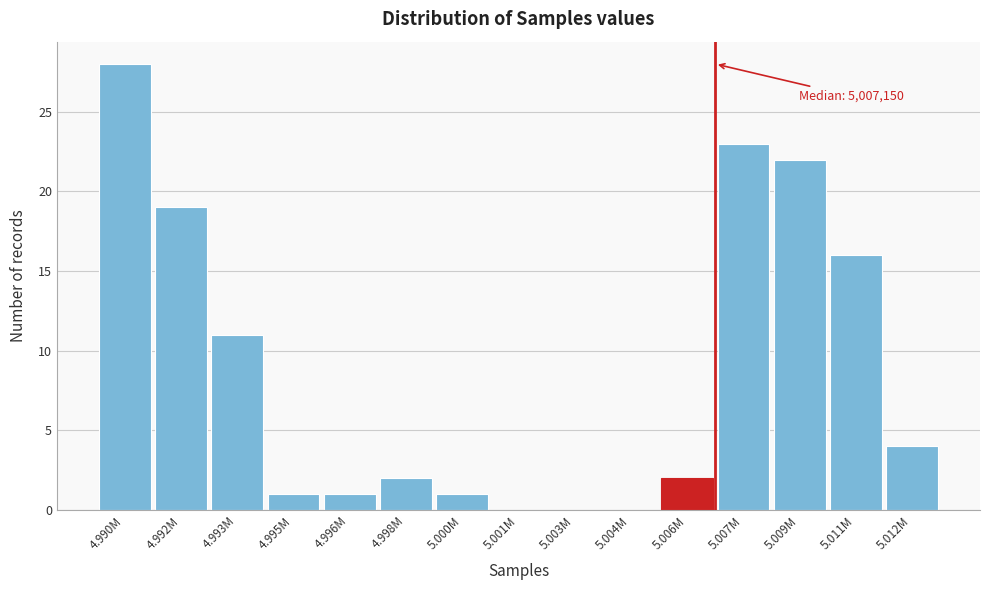

Reading left to right, list all the values displayed in this chart.

4.990M=28	4.992M=19	4.993M=11	4.995M=1	4.996M=1	4.998M=2	5.000M=1	5.001M=0	5.003M=0	5.004M=0	5.006M=2	5.007M=23	5.009M=22	5.011M=16	5.012M=4